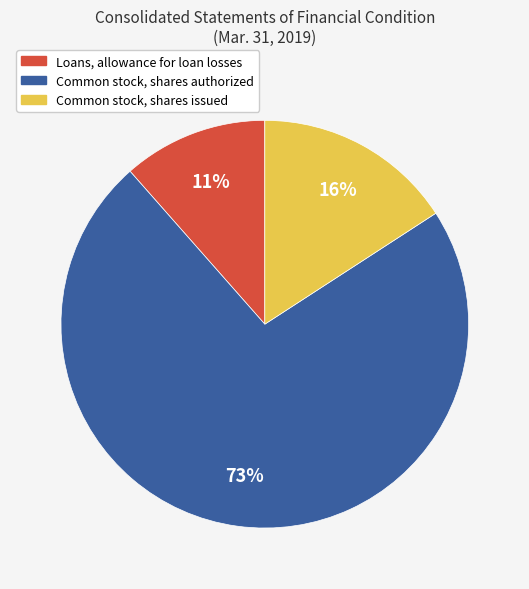

To the nearest percent, what is the combined percentage of Loans, allowance for loan losses and Common stock, shares issued?

27%